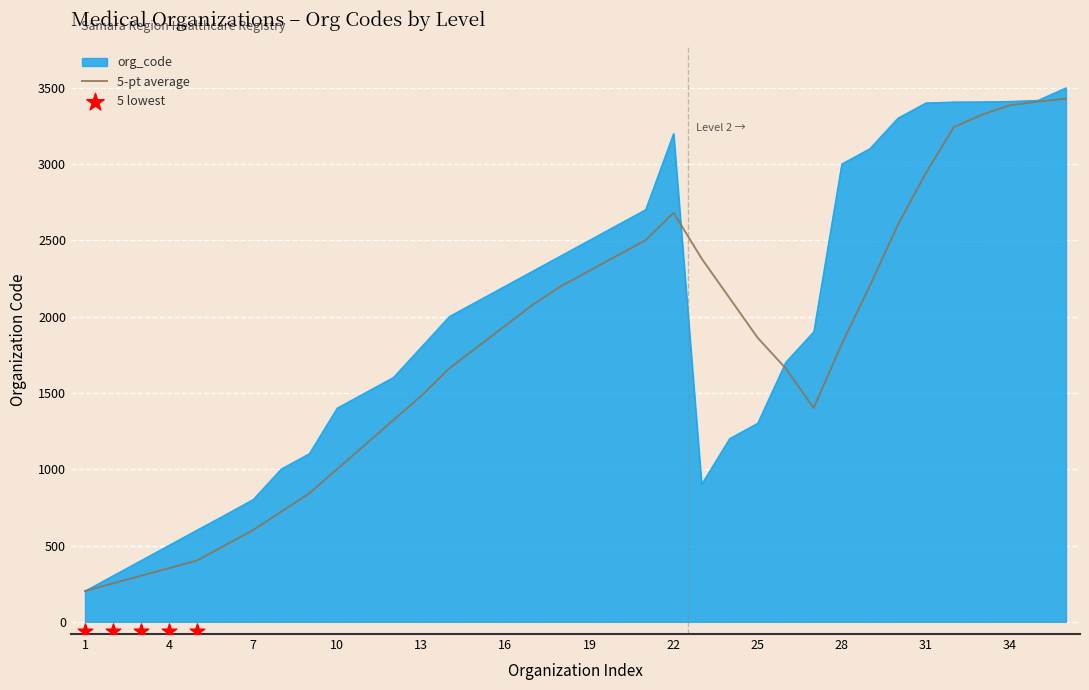

Between 3 and 22, which is larger?

22